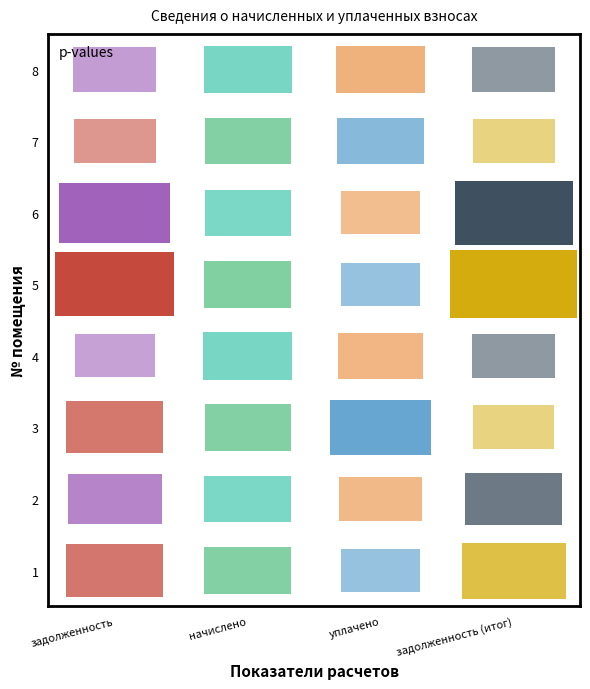

How many values in the 2 series are below 3336?

2